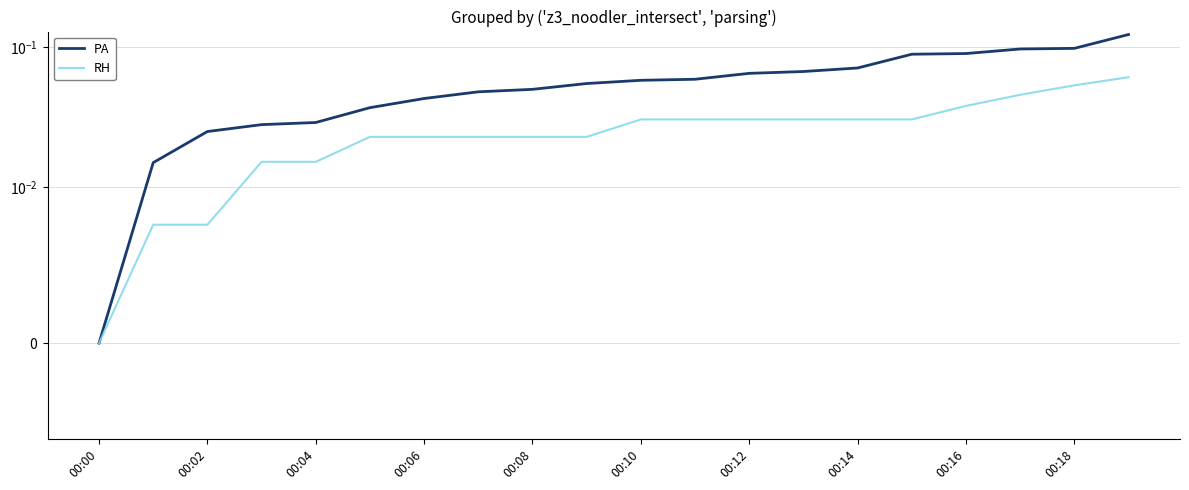

Is it true that RH equals 0.1 at 15?

False